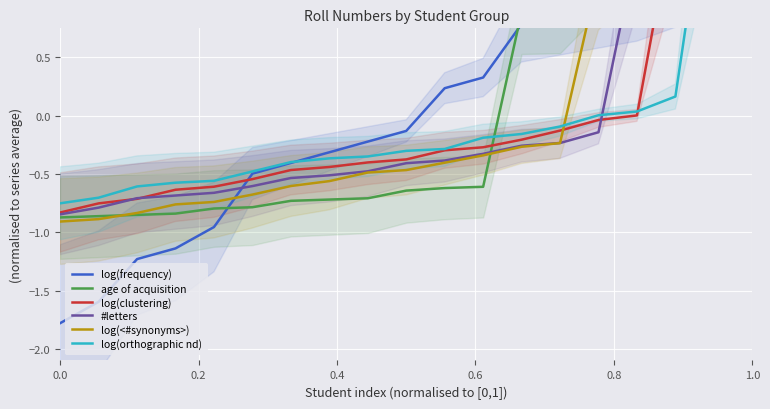

Does the chart display data point markers on the line(s)?

No